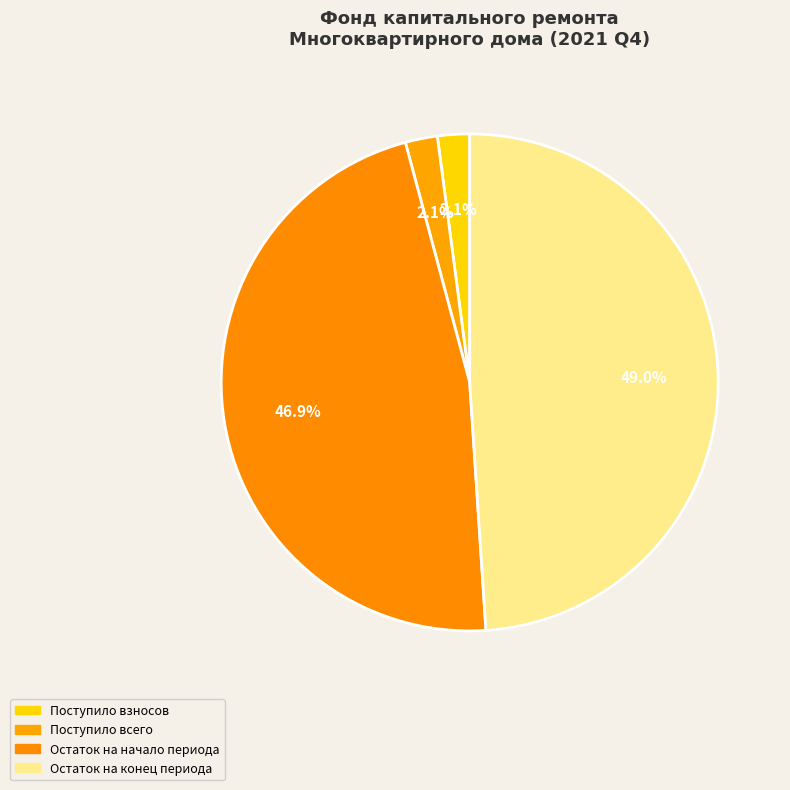

Which slice is the smallest?

Поступило взносов